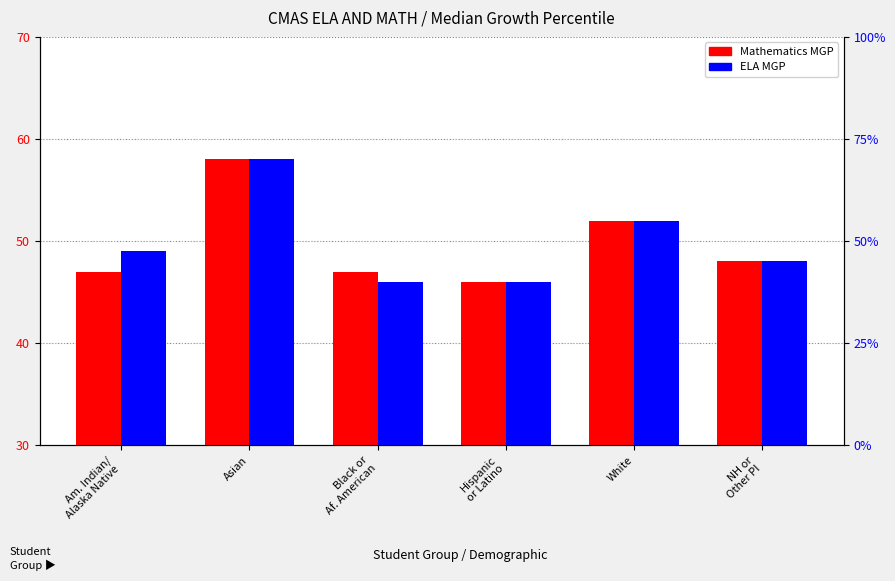

What is the difference between the maximum and minimum values in the Mathematics MGP series?

12